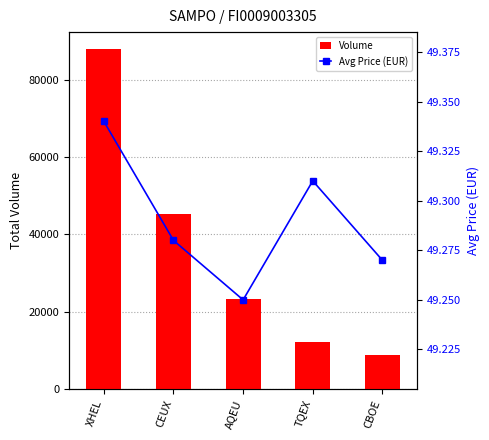

What is the difference between the second highest and second lowest values in the Volume series?

32926